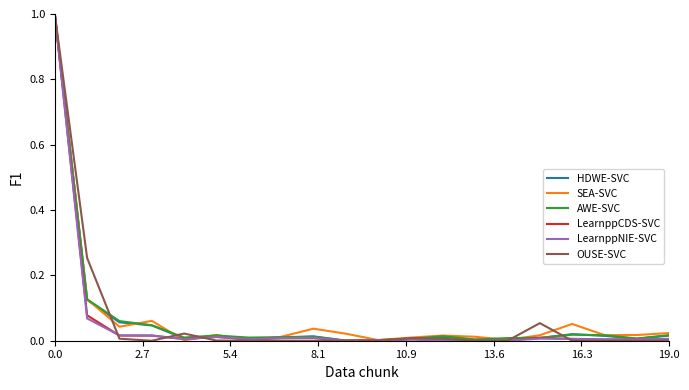

What is the highest value of the AWE-SVC series?

1.0